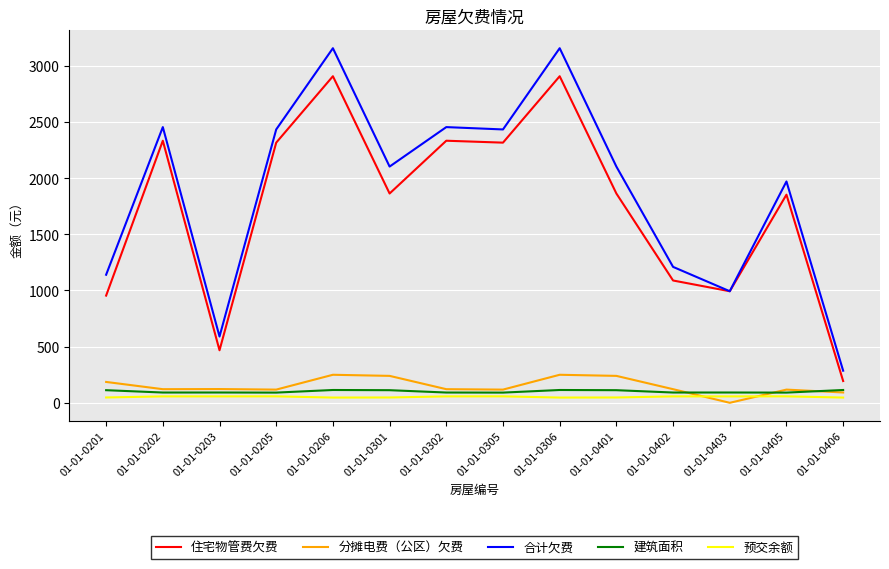

At which label is 合计欠费 closest to 1721?

01-01-0405